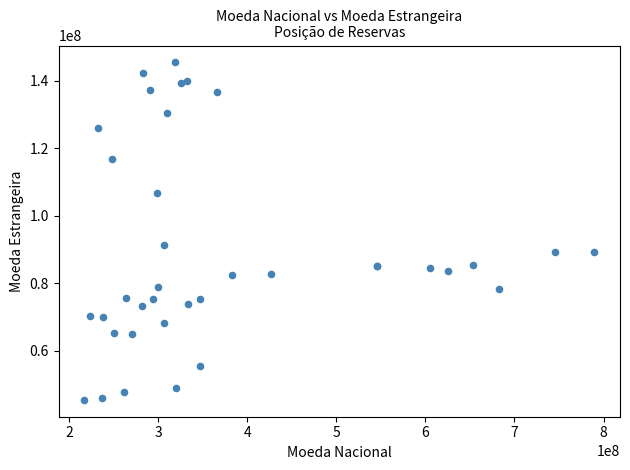

What Y value in the scatter plot is closest to 95467551?

91256143.7